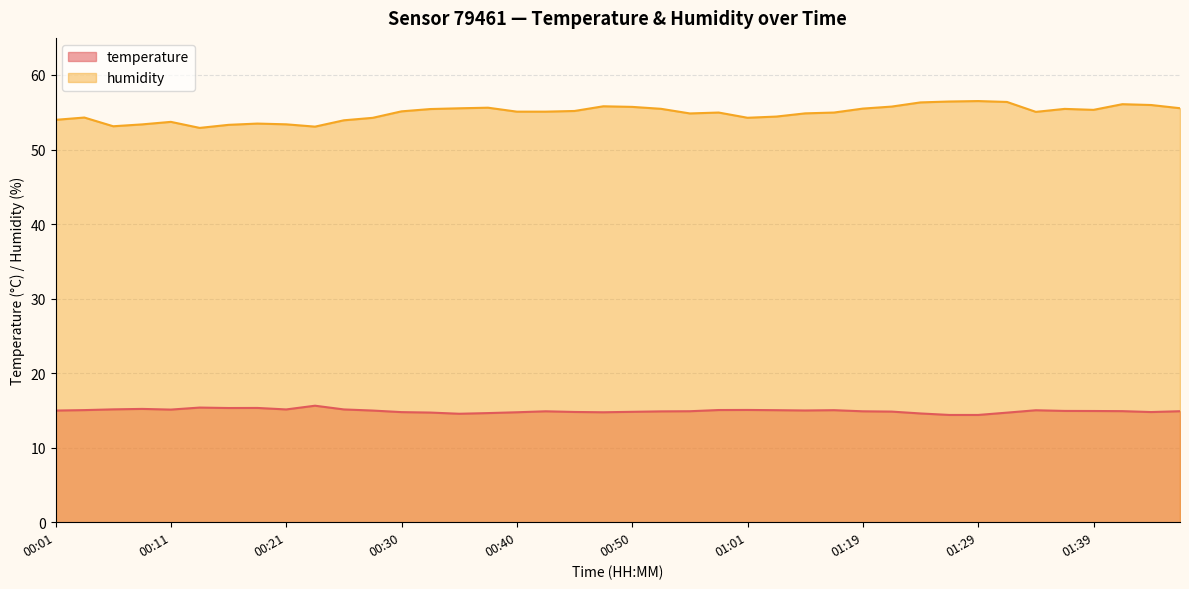

True or false: humidity and temperature cross at least once.

False